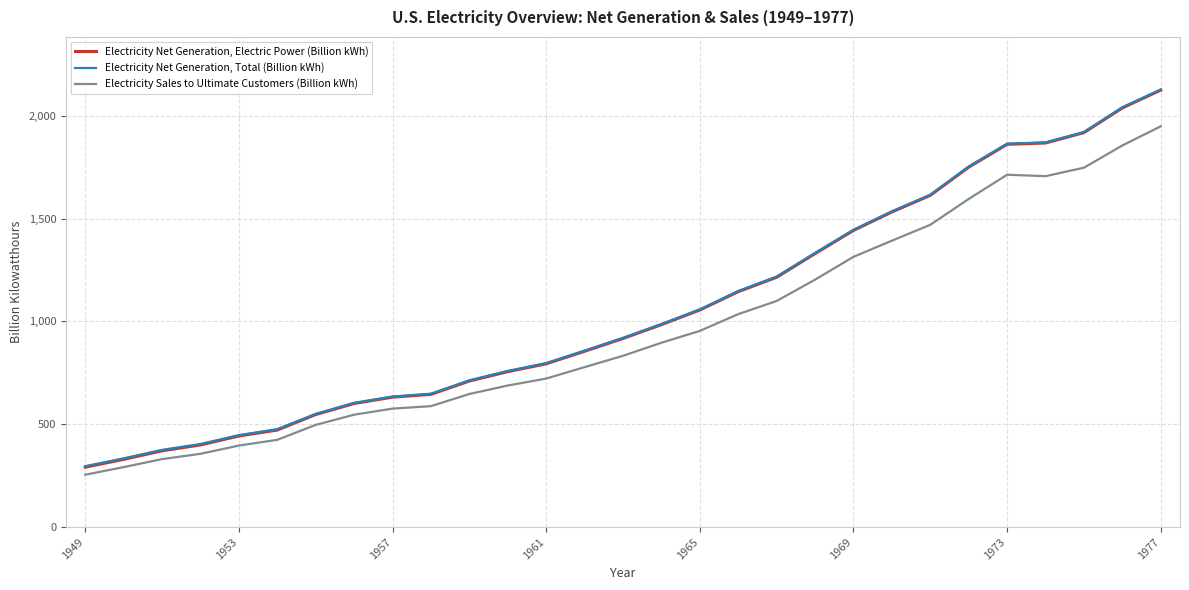

Rank the series by their maximum value, from lowest to highest.

Electricity Sales to Ultimate Customers (Billion kWh), Electricity Net Generation, Electric Power (Billion kWh), Electricity Net Generation, Total (Billion kWh)